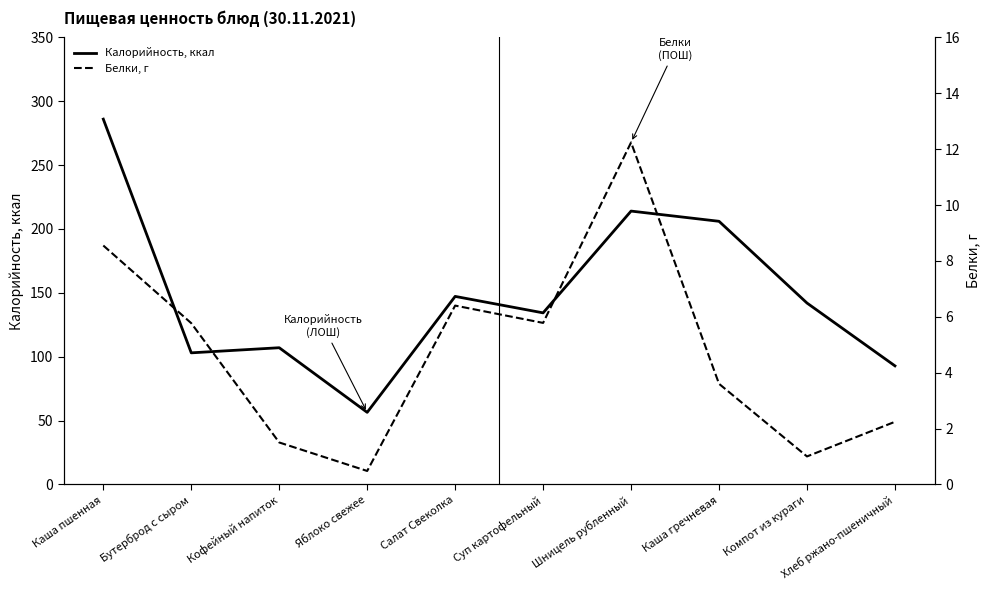

At which label does Калорийность, ккал first exceed 142?

Каша пшенная